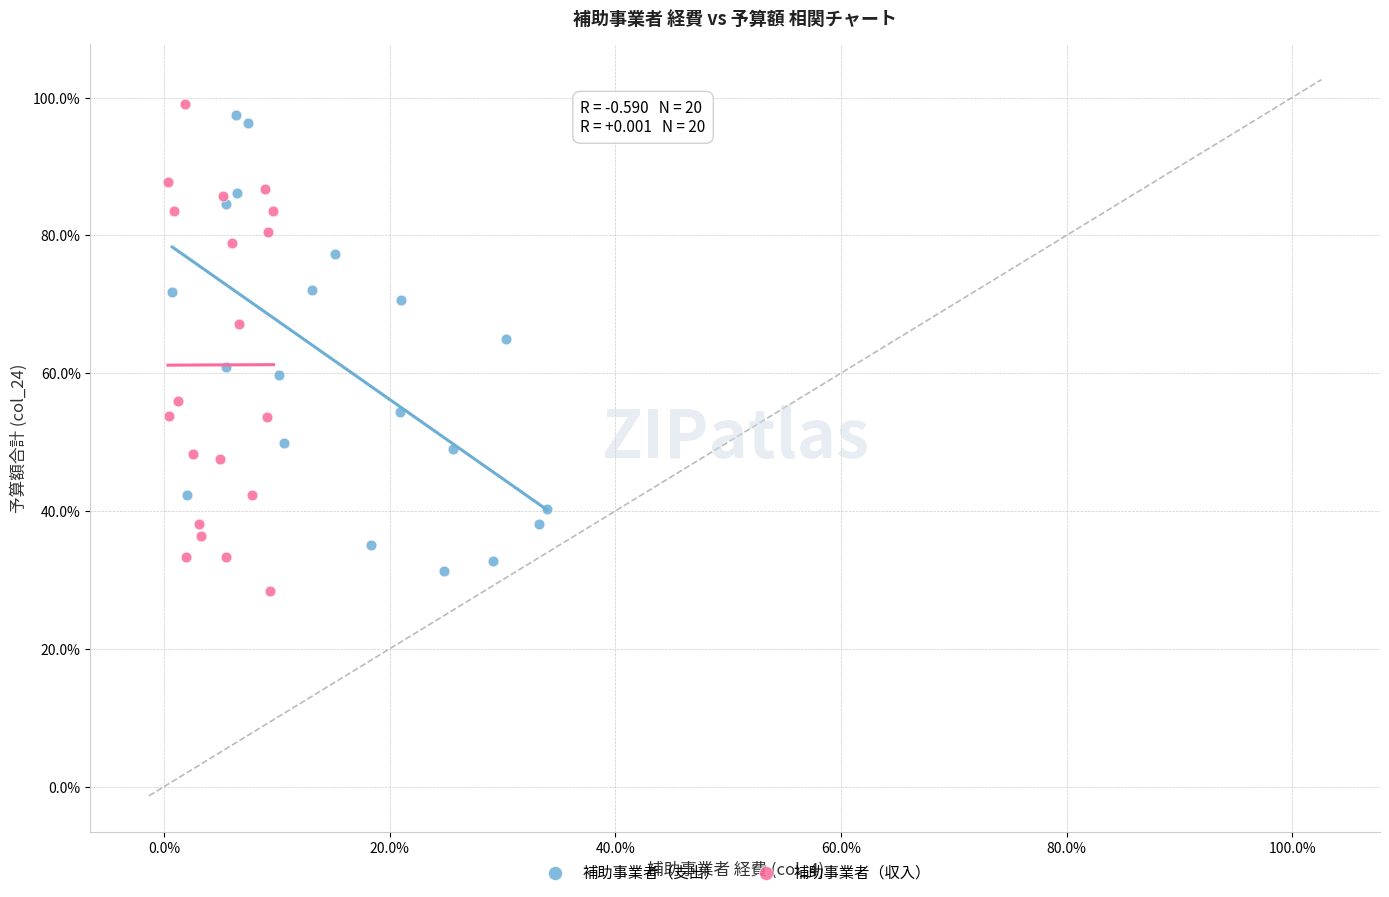

What are all the series names shown in the legend?

補助事業者（支出）, 補助事業者（収入）